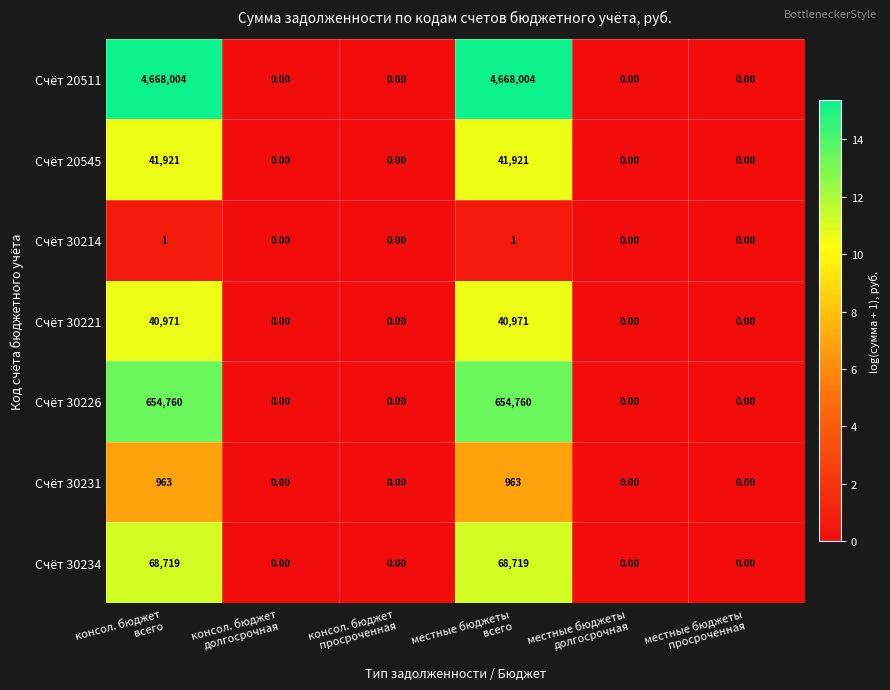

What is the average value of the Счёт 20511 series?

1556001